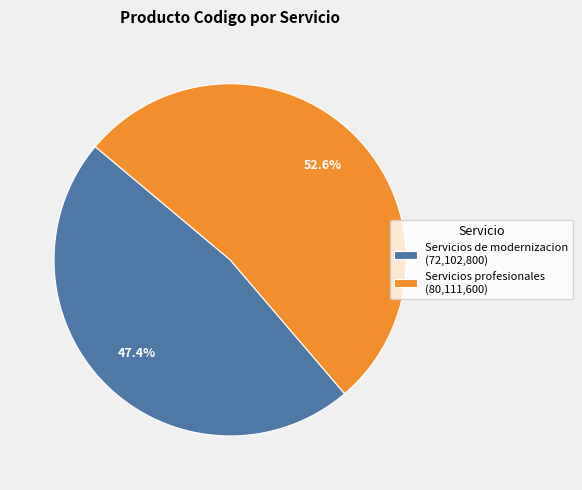

What is the ratio of the value at Servicios profesionales to the value at Servicios de modernizacion?

1.1